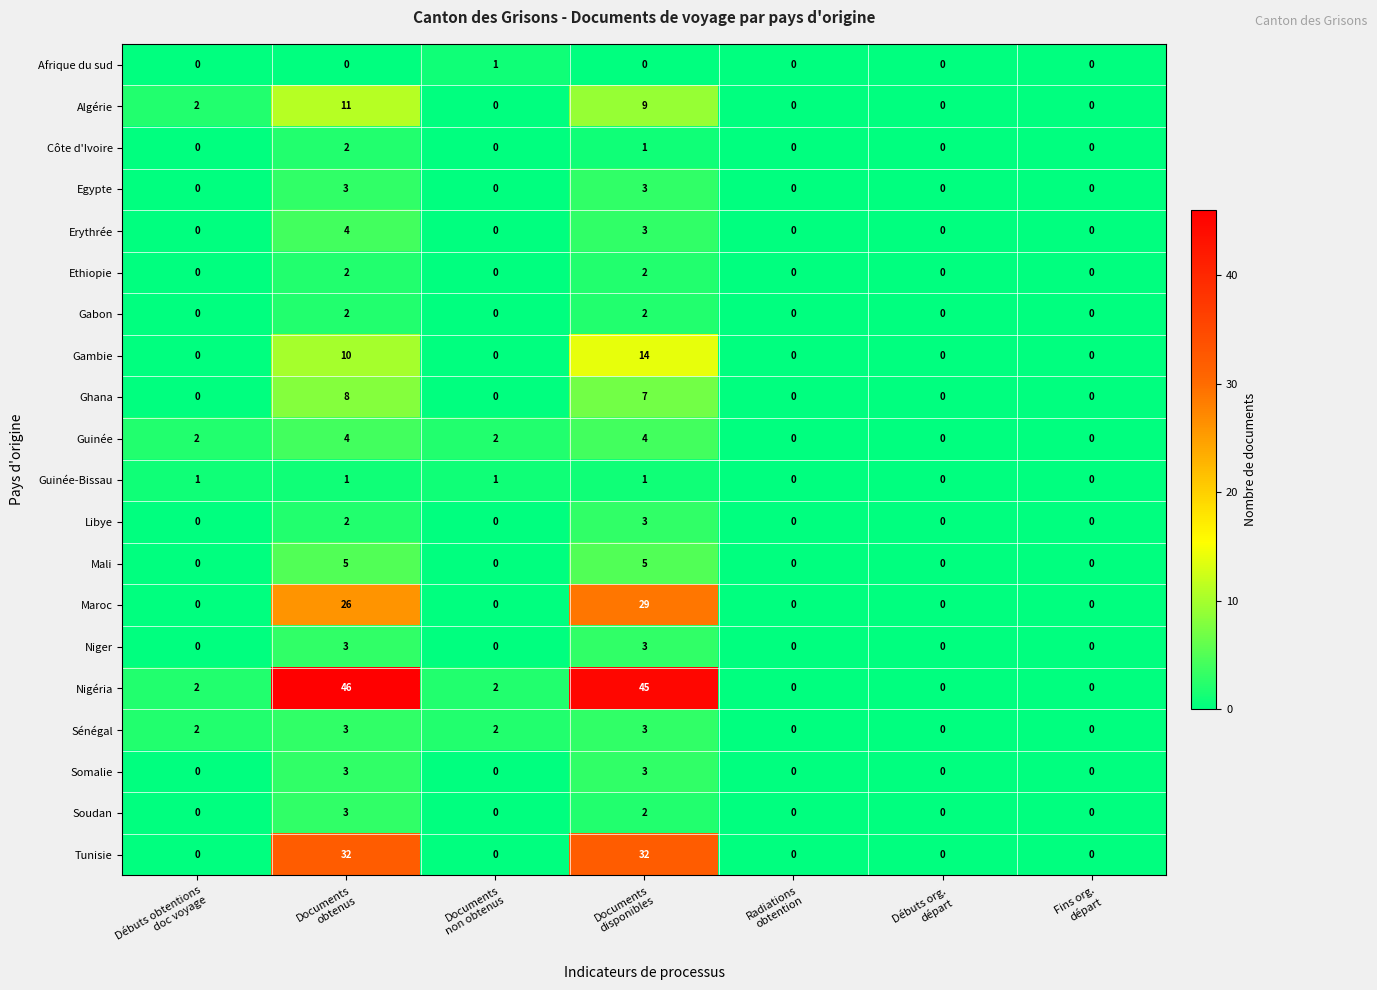

Count the Afrique du sud values in the range 0 to 1.

7